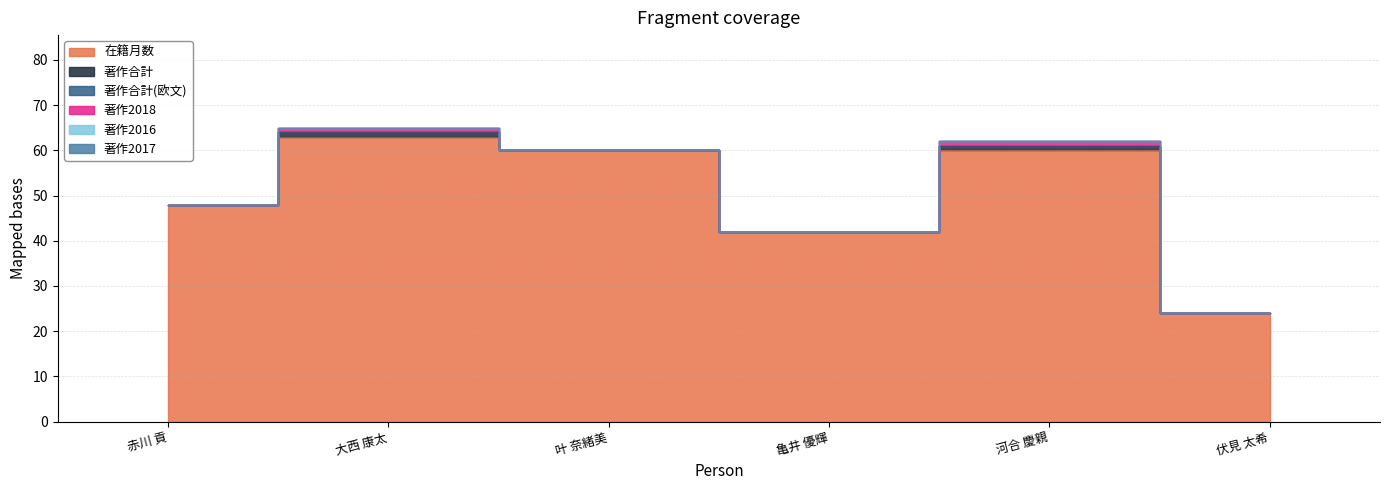

What are all the series names shown in the legend?

在籍月数, 著作合計, 著作合計(欧文), 著作2018, 著作2016, 著作2017